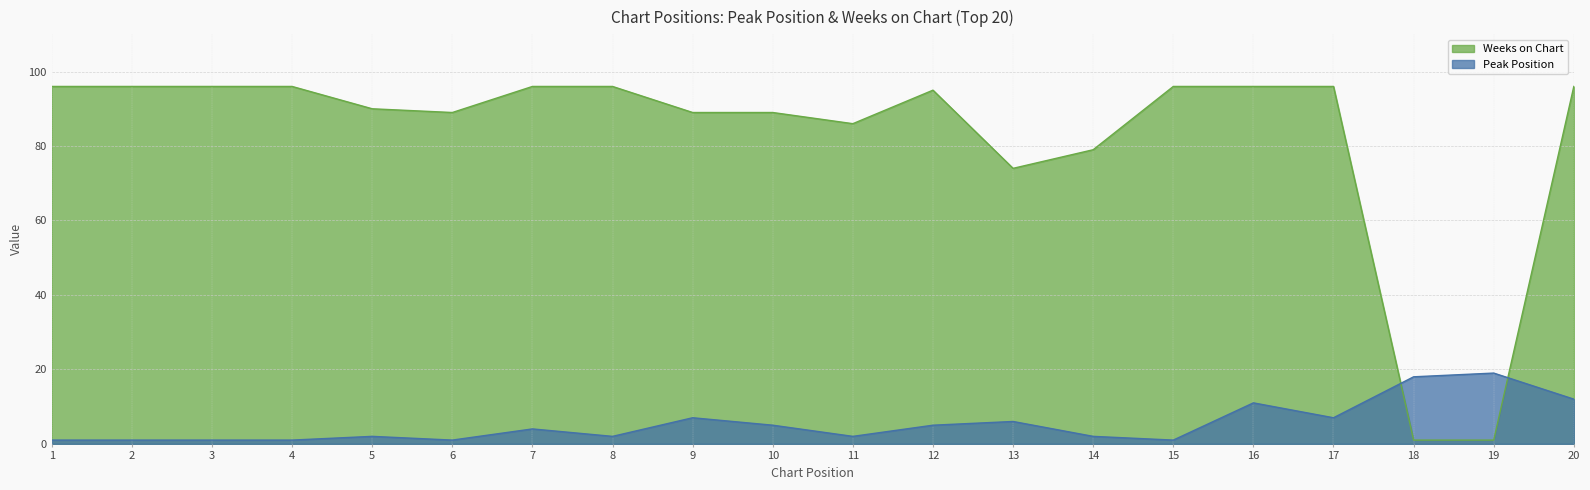

True or false: Peak Position has more than 2 points higher than both neighbors.

True